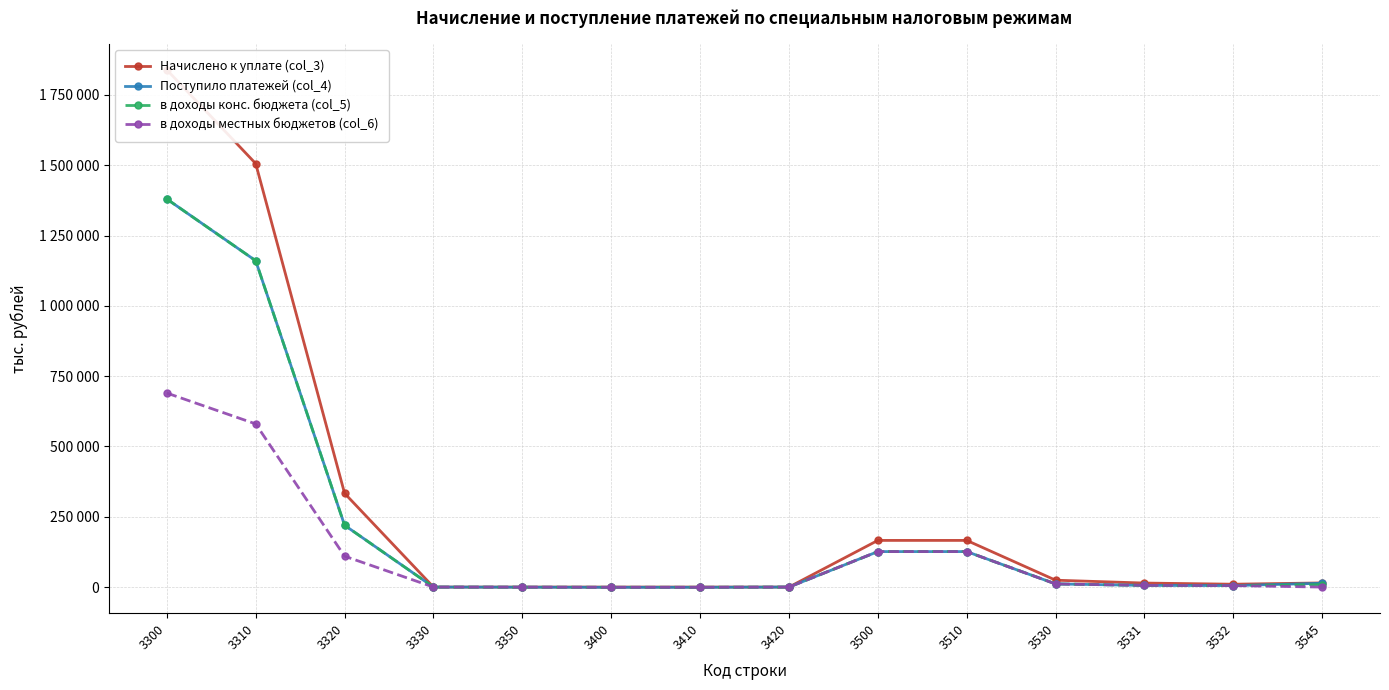

Reading right to left, what are all the values shown in this chart?

Начислено к уплате (col_3): 14782	10155	14297	24452	165969	165969	0	0	0	0	0	333418	1505975	1839393
Поступило платежей (col_4): 13626	5253	5954	11207	126206	126206	2	-799	-797	-419	0	219805	1160539	1379925
в доходы конс. бюджета (col_5): 8584	5253	5954	11207	126206	126206	2	-799	-797	-419	0	219805	1160539	1379925
в доходы местных бюджетов (col_6): 0	5253	5954	11207	126206	126206	2	-799	-797	-209	0	109902	580270	689963